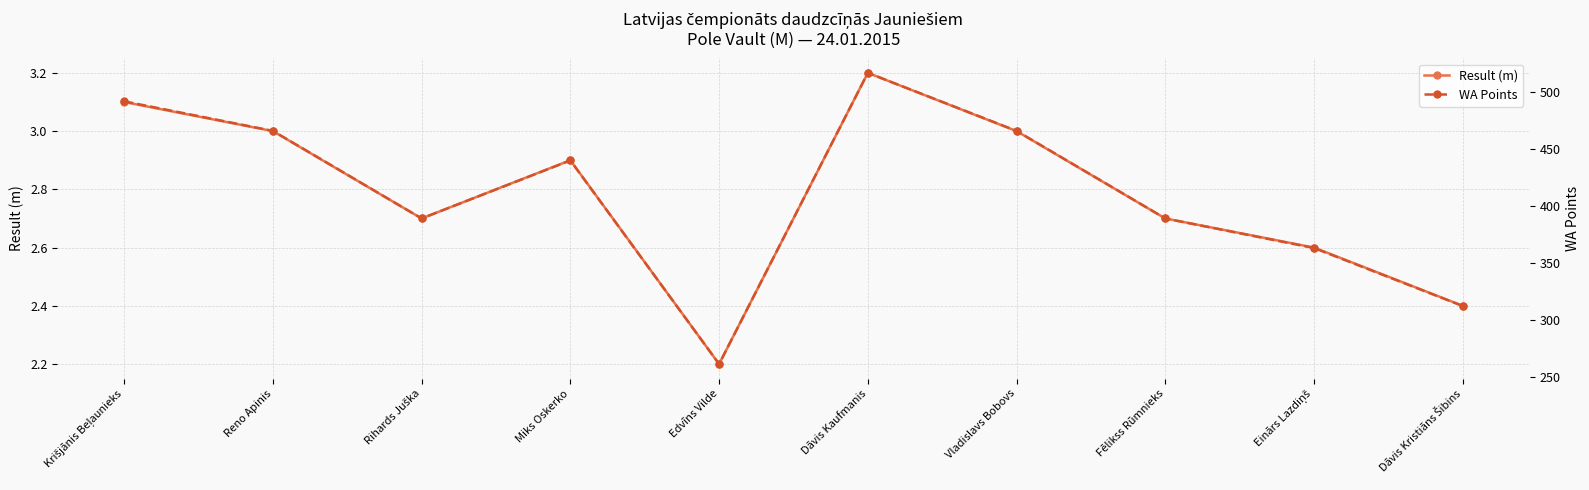

What is the maximum value for Result (m)?

3.2